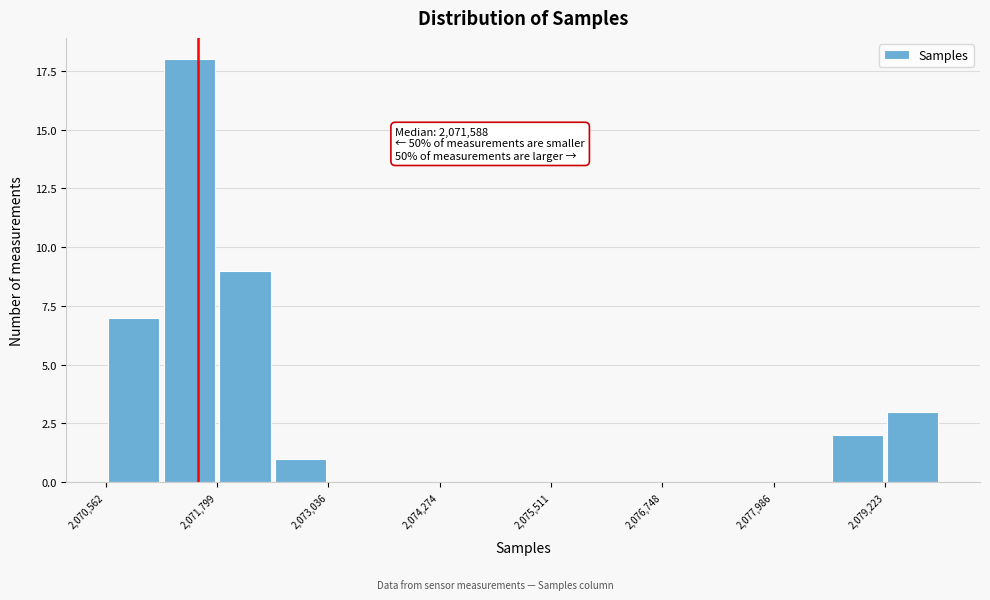

Read against the x-axis, roughly where is the centre of the tallest bar?

2071400